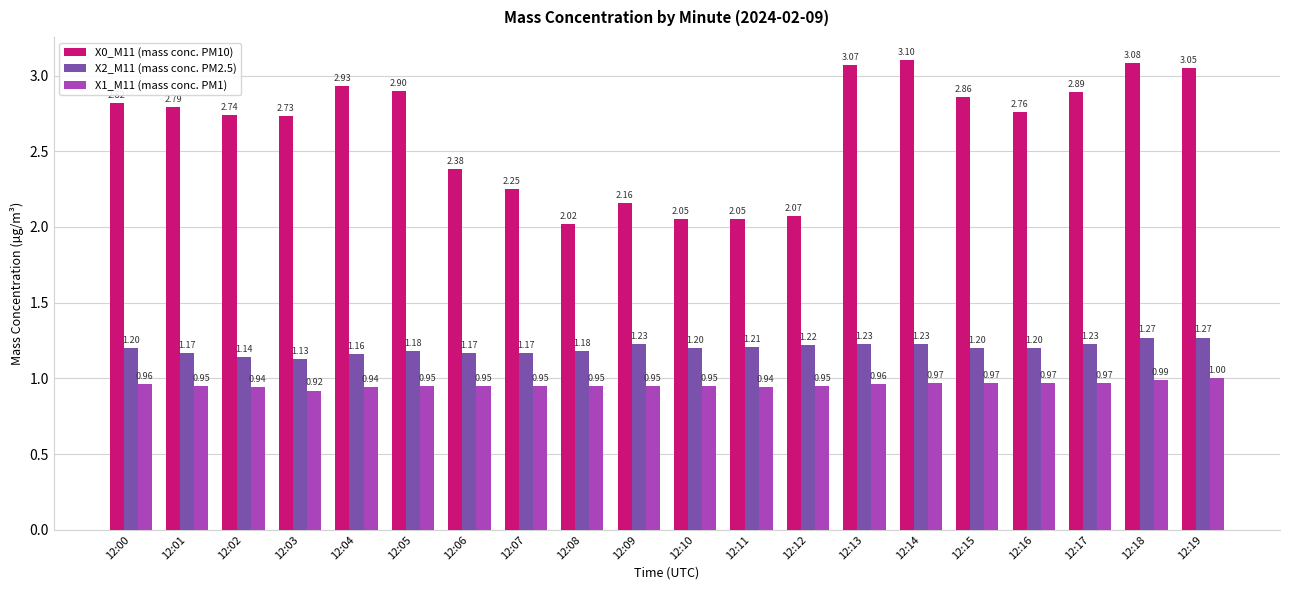

How many groups of bars are there?

20